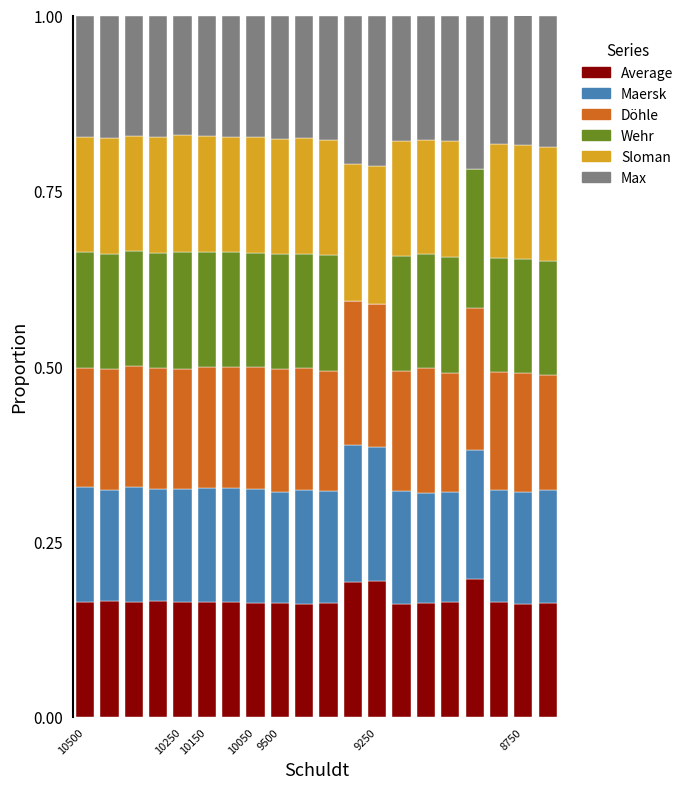

What are all the series names shown in the legend?

Average, Maersk, Döhle, Wehr, Sloman, Max